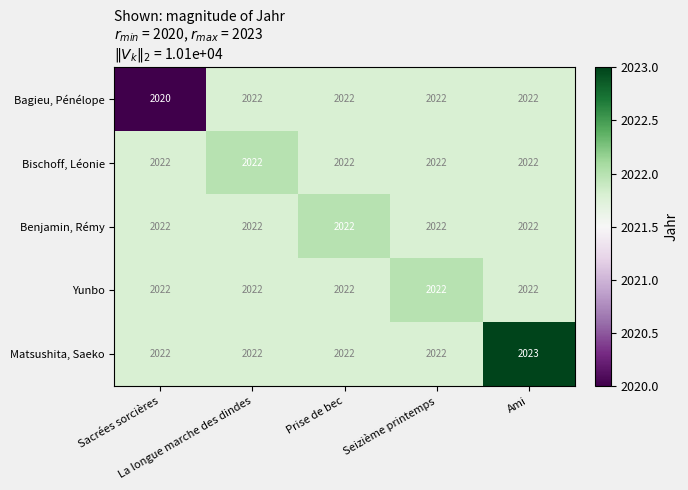

What is the minimum value shown in the chart?

2020